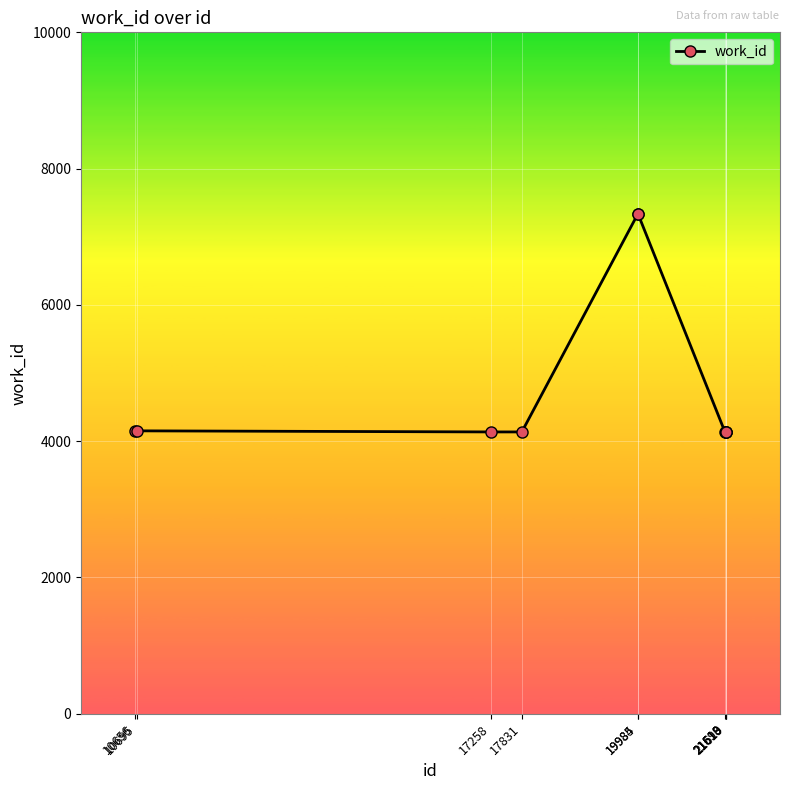

What is the greatest value displayed?

7337